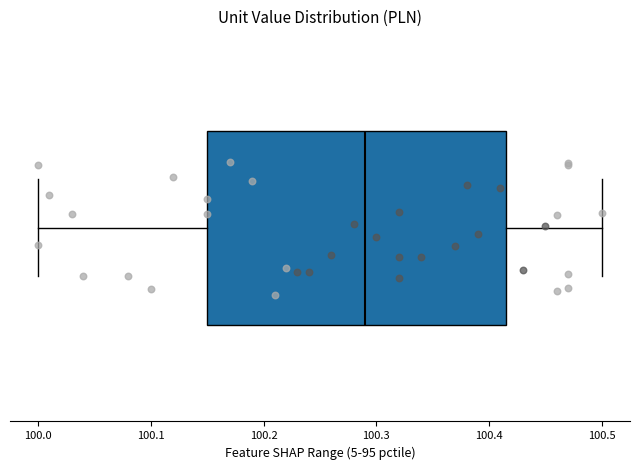

Where does the left whisker of the box end on the x-axis? The values are not printed on the chart, so give them approximately, as read against the axis.

100.00